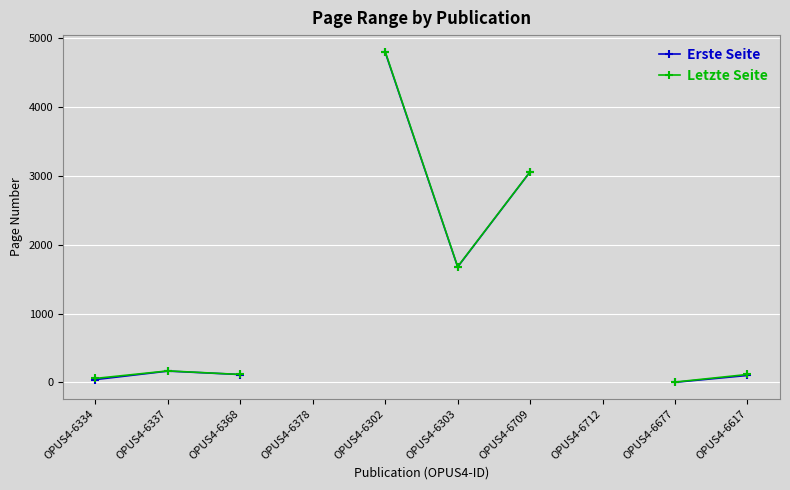

True or false: Erste Seite and Letzte Seite intersect in this chart.

False